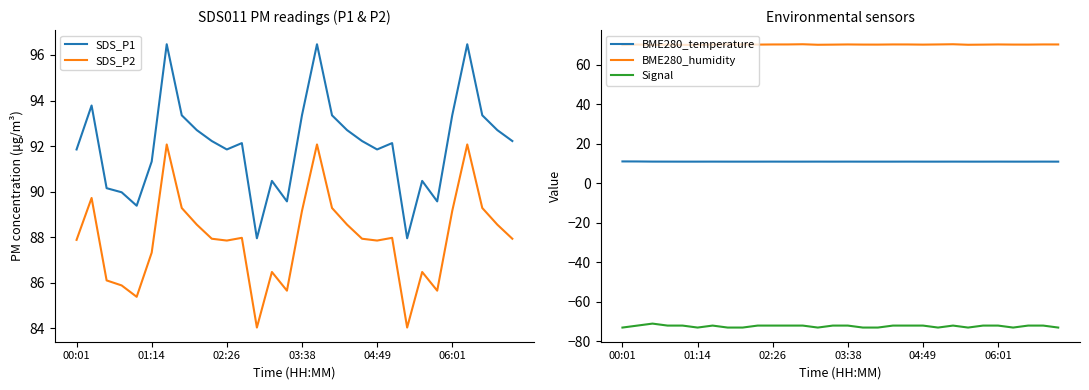

Which series changed the most between 8 and 18?

Signal